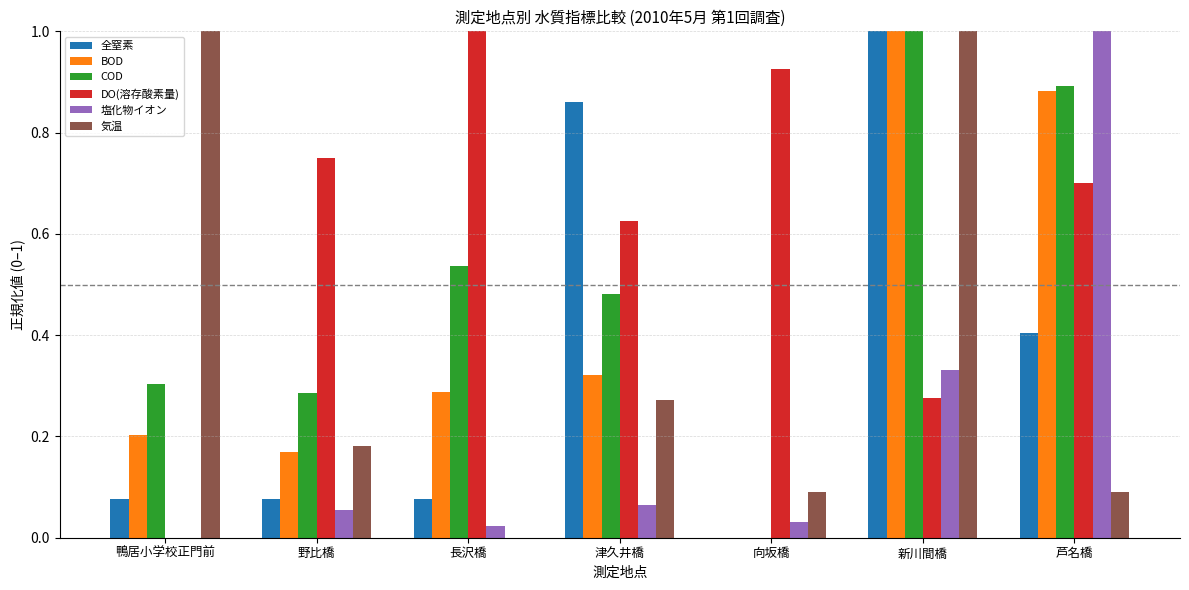

Between 鴨居小学校正門前 and 新川間橋, which series saw the biggest shift?

全窒素